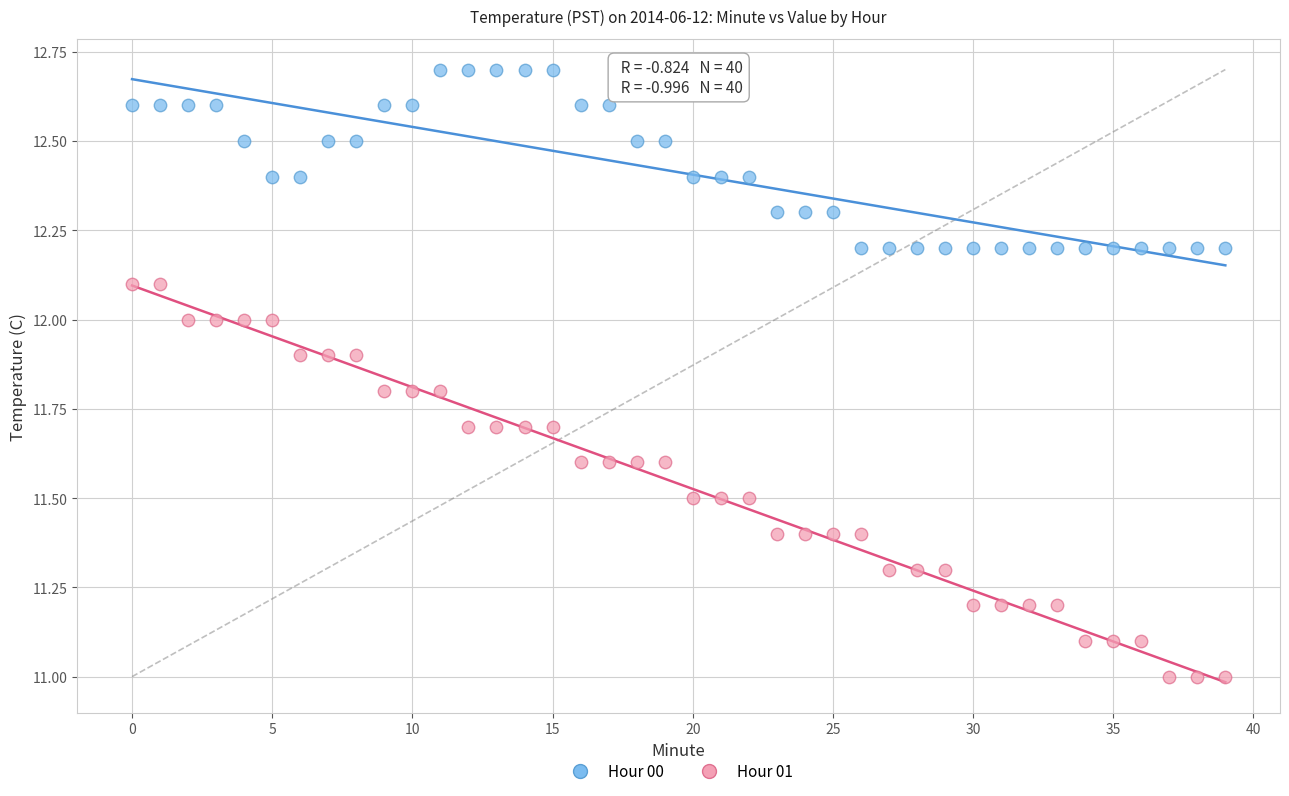

Which series contains the lowest Y value?

Hour 01